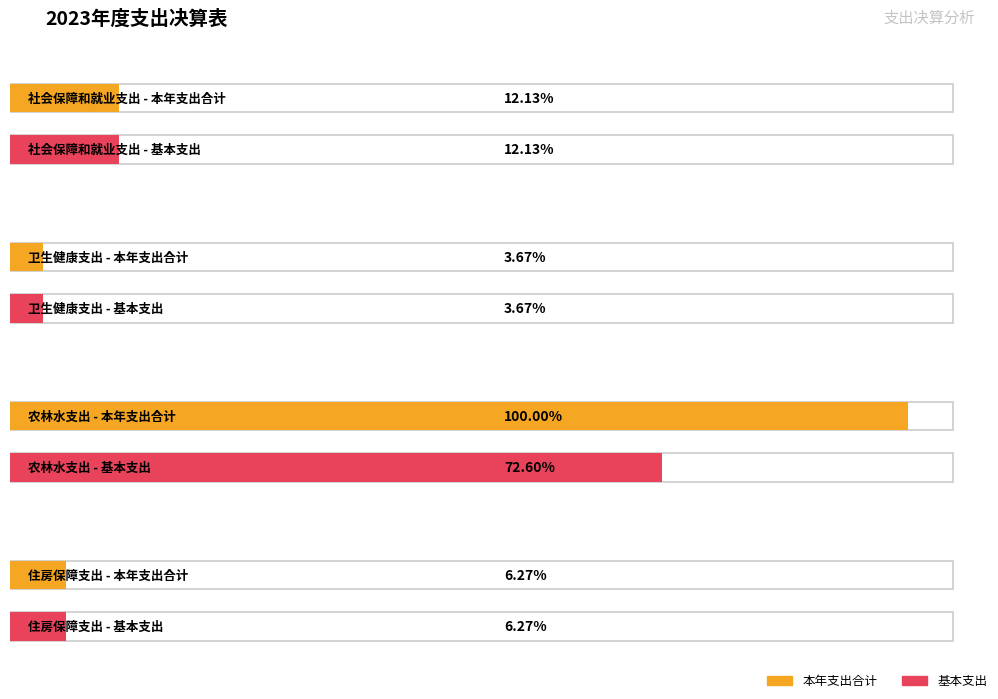

Which series has the largest total across all categories?

本年支出合计